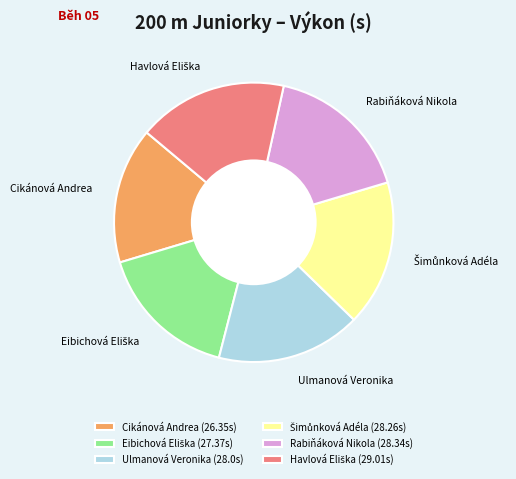

What is the ratio of the value at Ulmanová Veronika (28.0s) to the value at Rabiňáková Nikola (28.34s)?

1.0